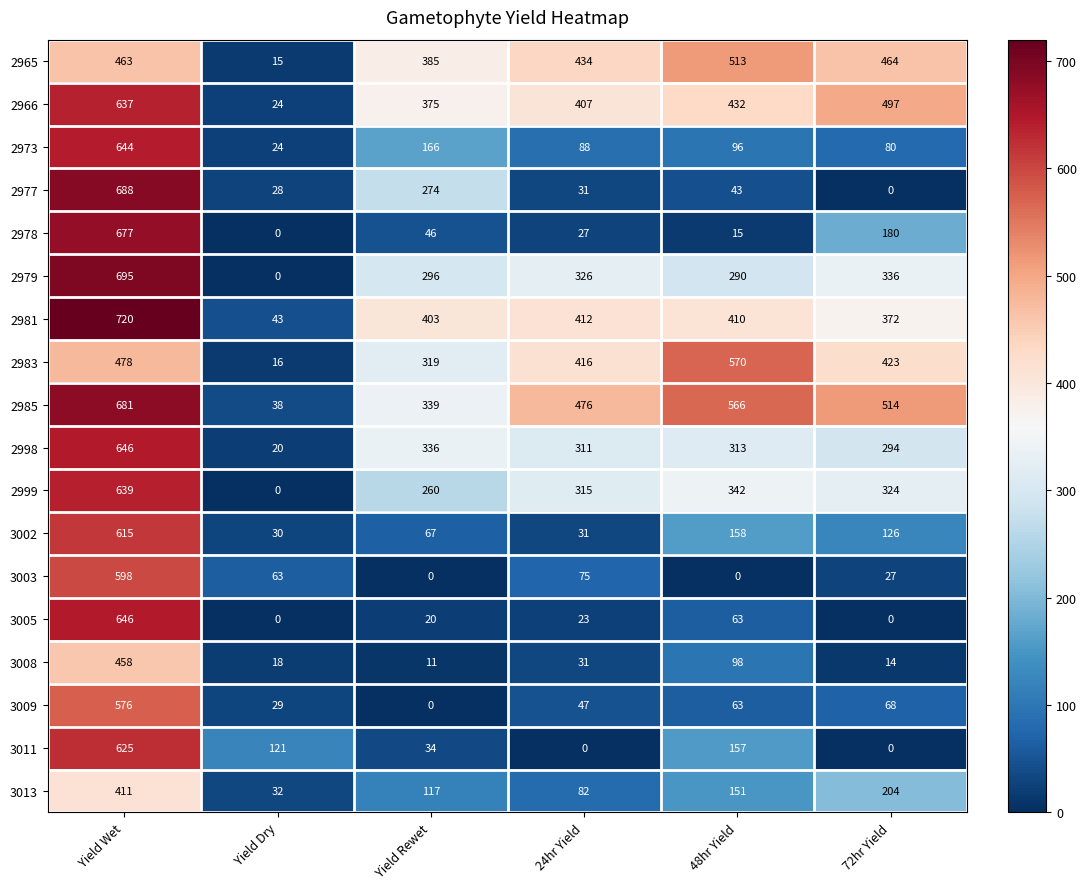

What is the spread (max minus min) of values at 72hr Yield?

514